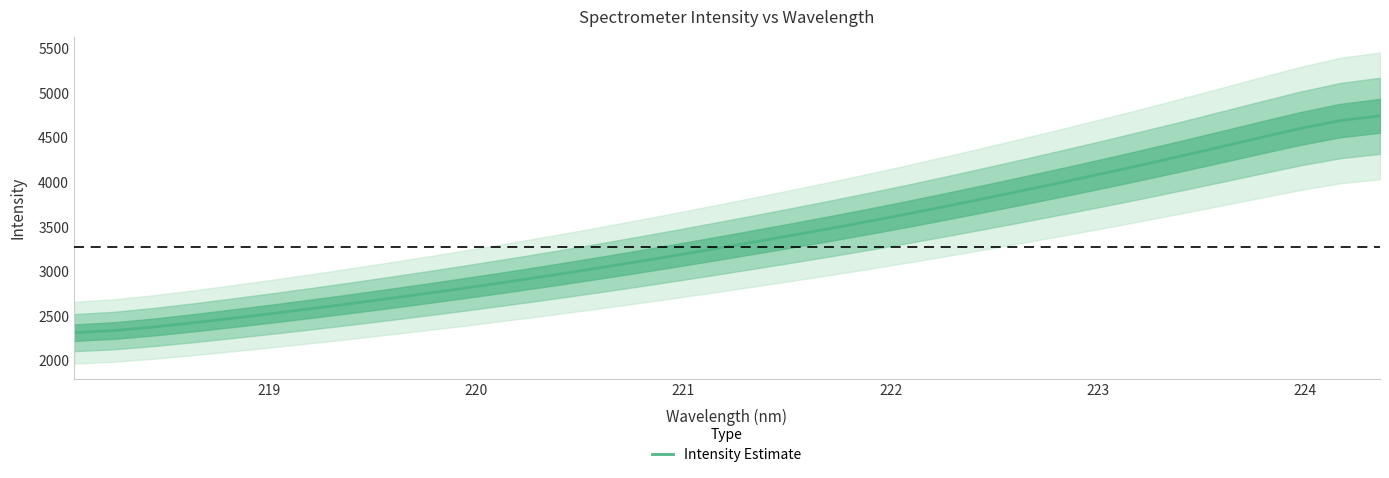

True or false: the data has more than 1 interior local peaks.

False